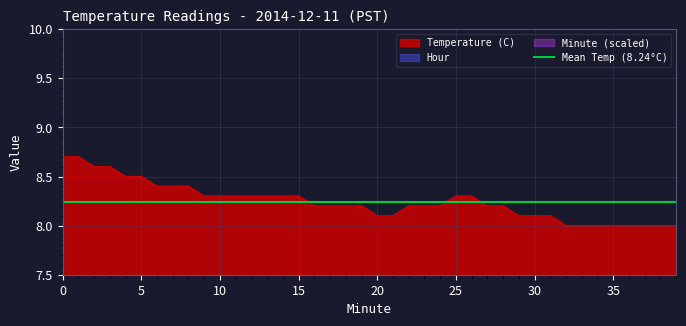

Is it true that Temperature (C) equals 3.9 at 20?

False